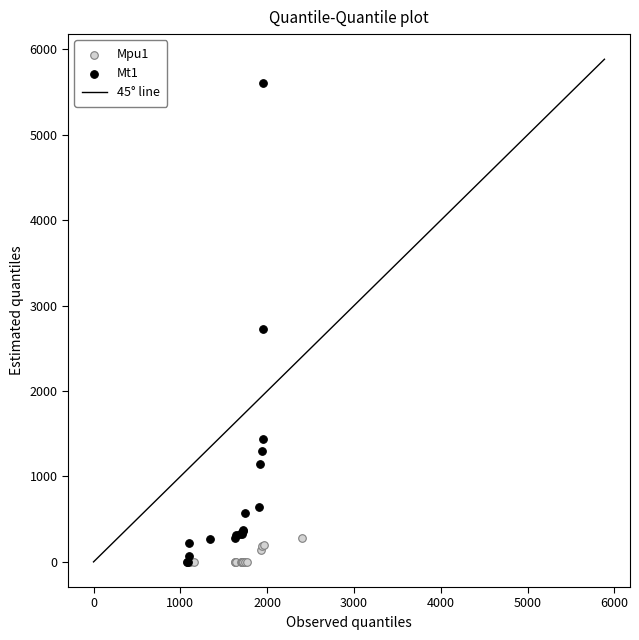

Which series has the widest spread of Y values?

Mt1